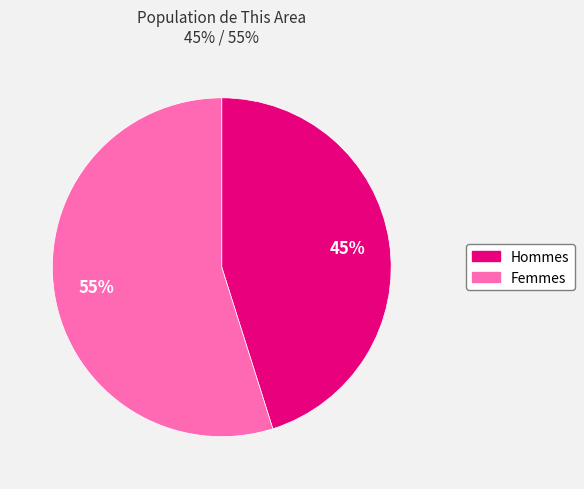

Is there any slice that represents more than half of the pie?

Yes